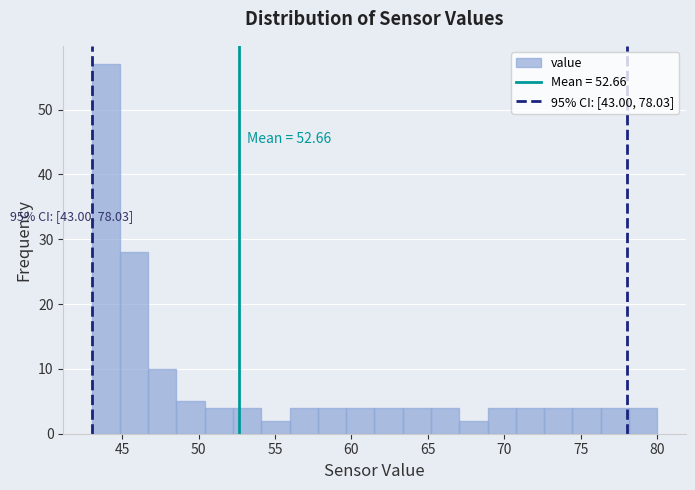

Around what value on the x-axis is the tallest bar? Give the approximate position of its centre, as read against the axis.

44.0